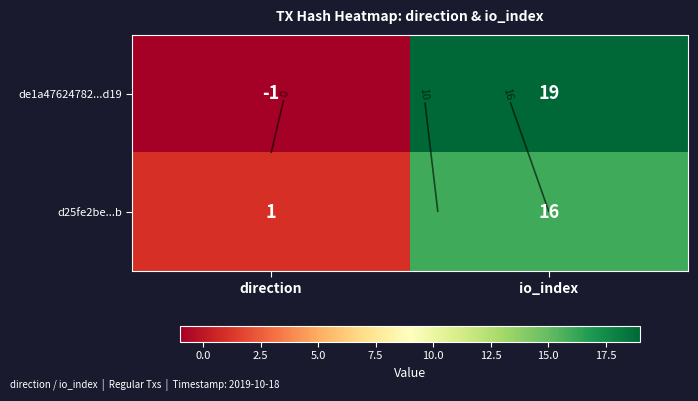

What is the average value of the d25fe2be...b series?

8